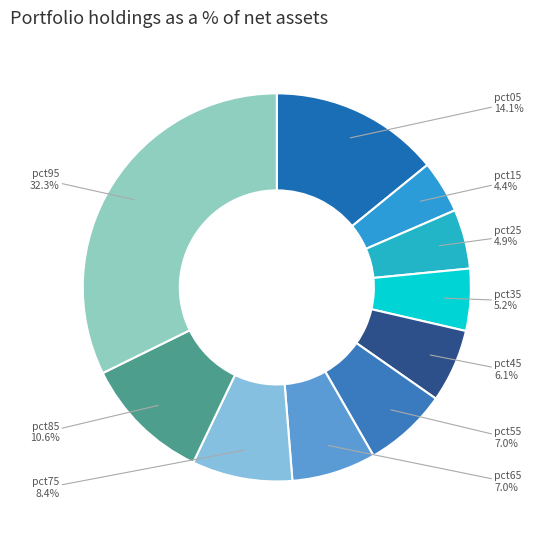

How many slices are in this pie chart?

10